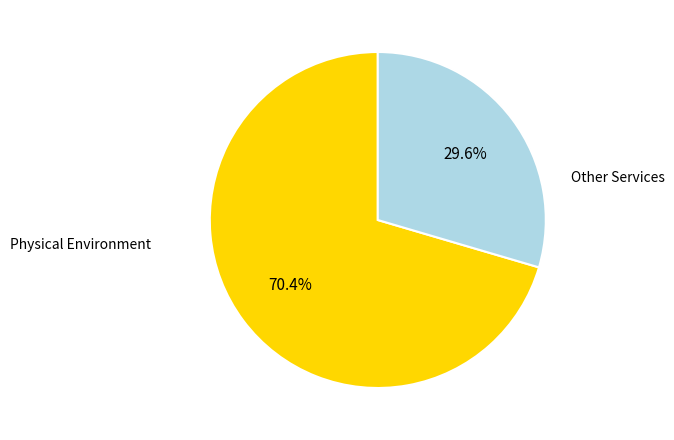

To the nearest percent, what percentage of the pie is Physical Environment?

70%